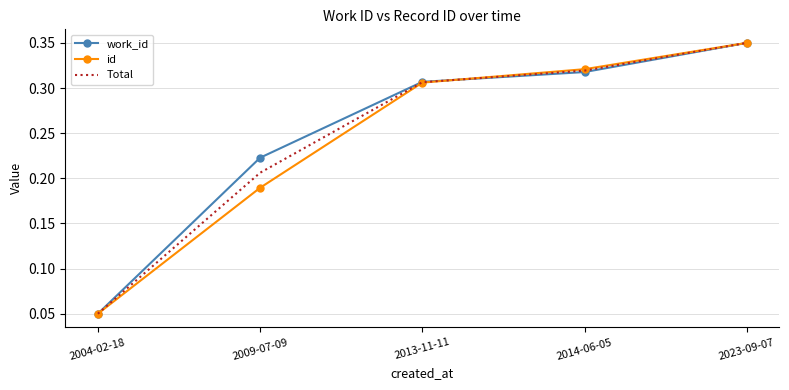

True or false: work_id has more than 2 points higher than both neighbors.

False